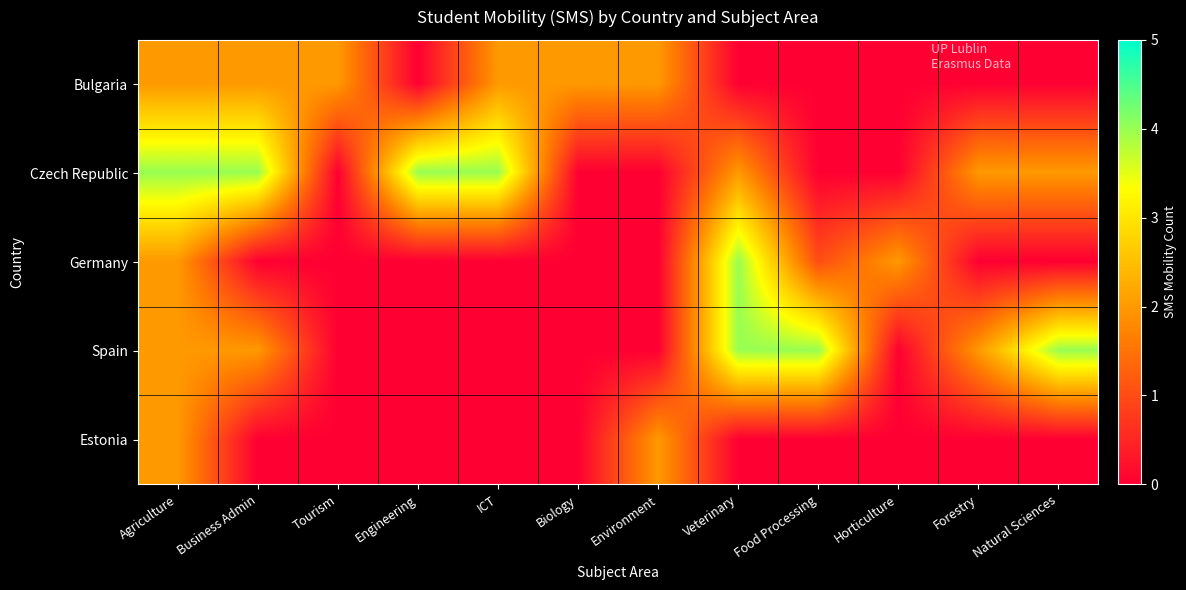

How many series are shown in this chart?

5